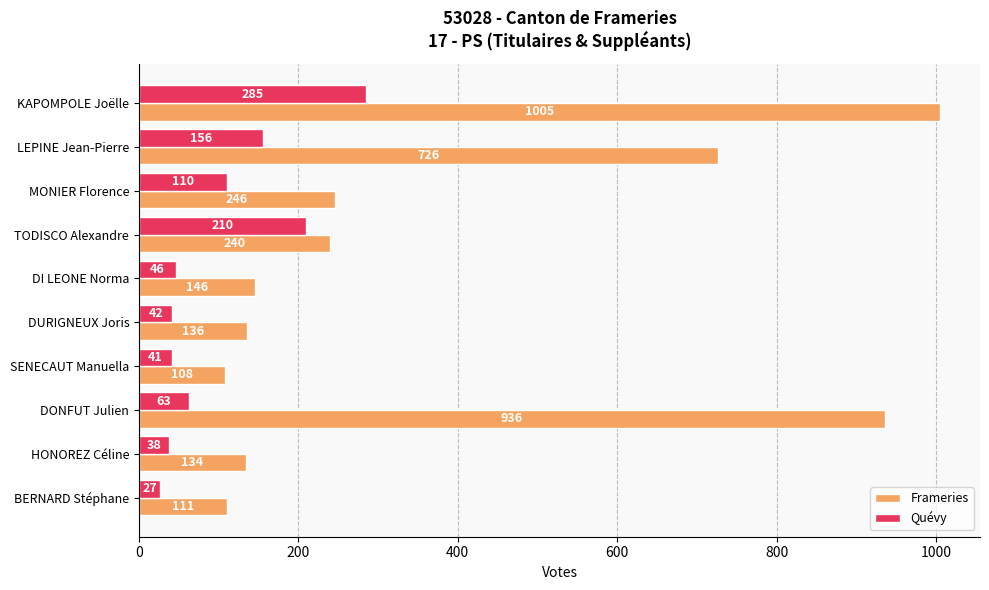

The value of Frameries at TODISCO Alexandre is 240. True or false?

True